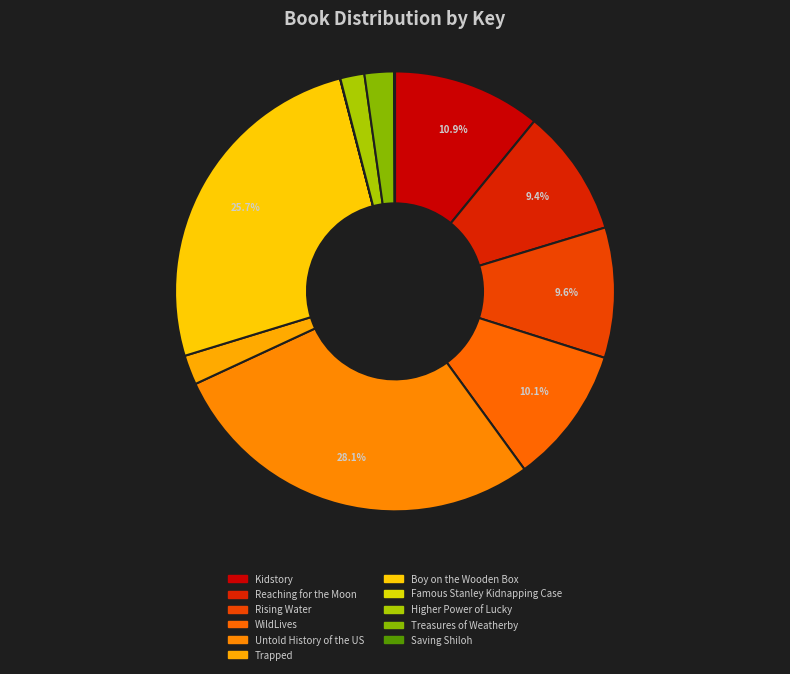

Is there any slice that represents more than half of the pie?

No